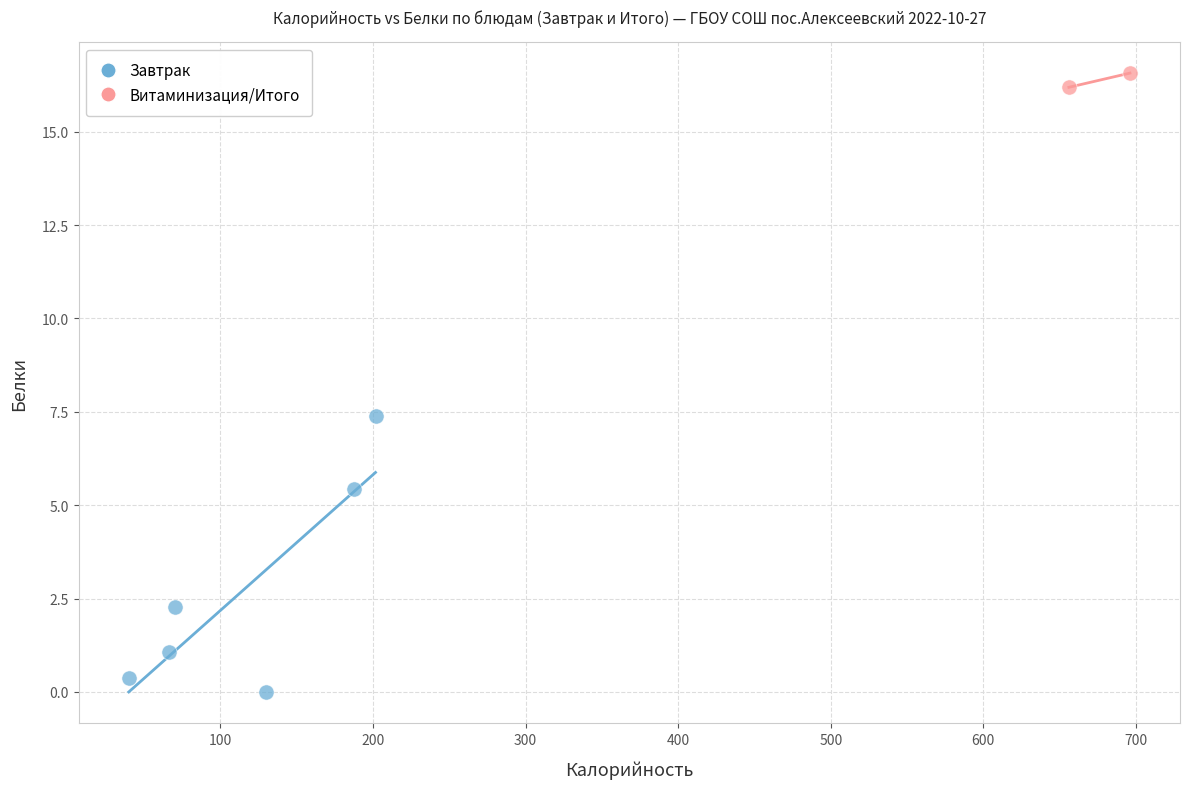

What are all the series names shown in the legend?

Завтрак, Витаминизация/Итого